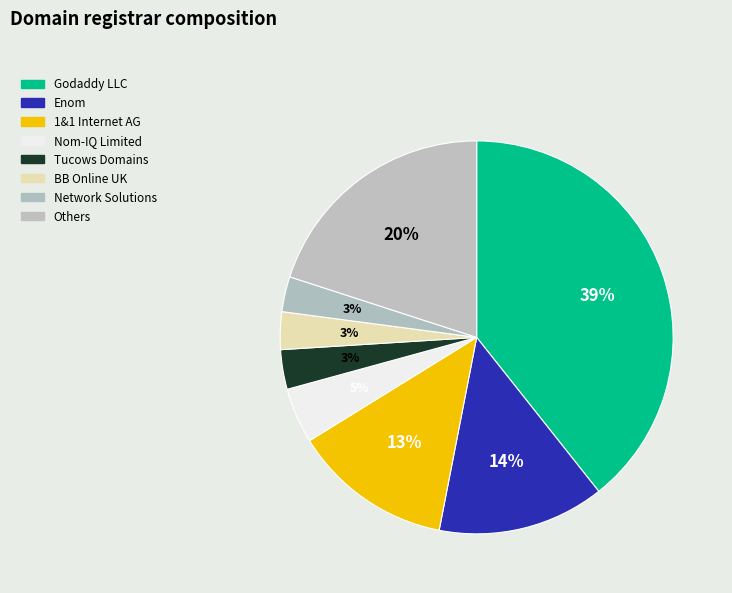

Does any single category account for the majority?

No